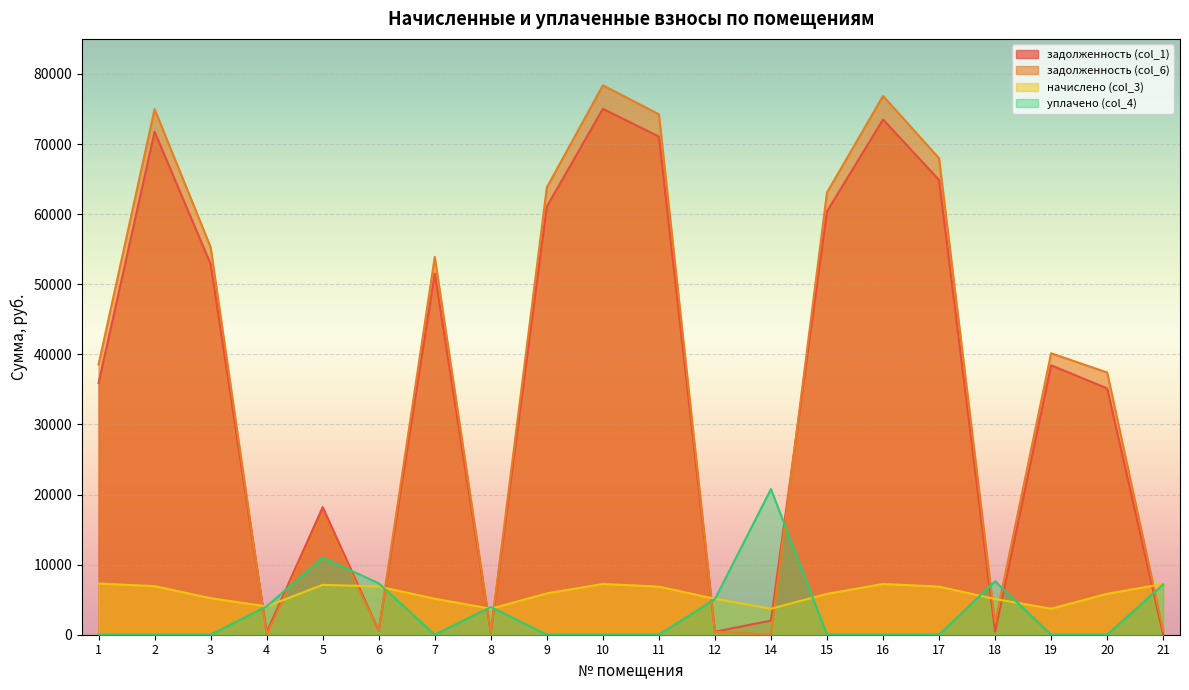

Between 18 and 21, which is larger?

18